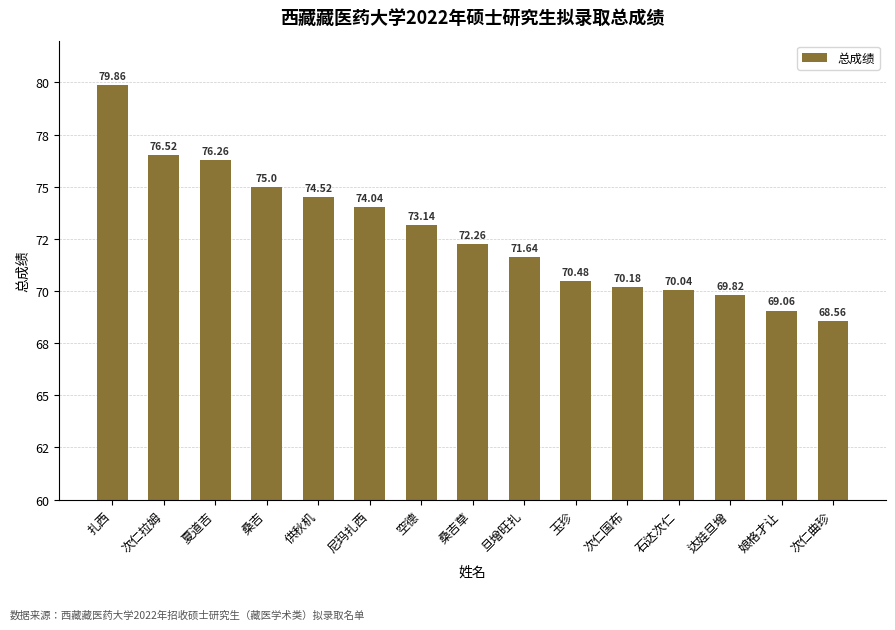

Reading left to right, transcribe all the data shown in this chart.

79.9	76.5	76.3	75.0	74.5	74.0	73.1	72.3	71.6	70.5	70.2	70.0	69.8	69.1	68.6